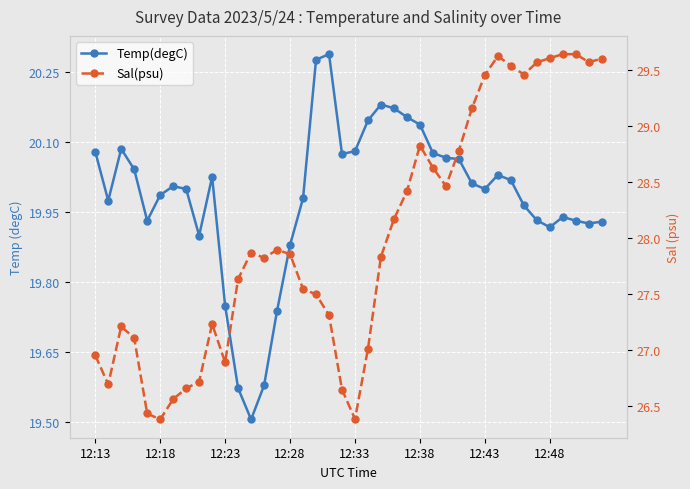

True or false: Temp(degC) and Sal(psu) cross at least once.

False